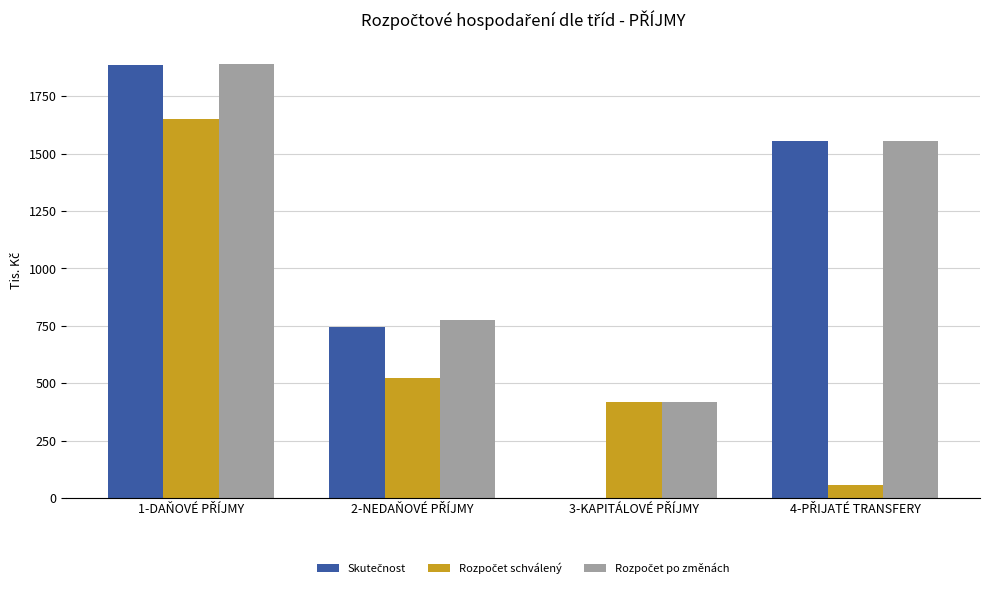

How many distinct data groups are displayed?

3